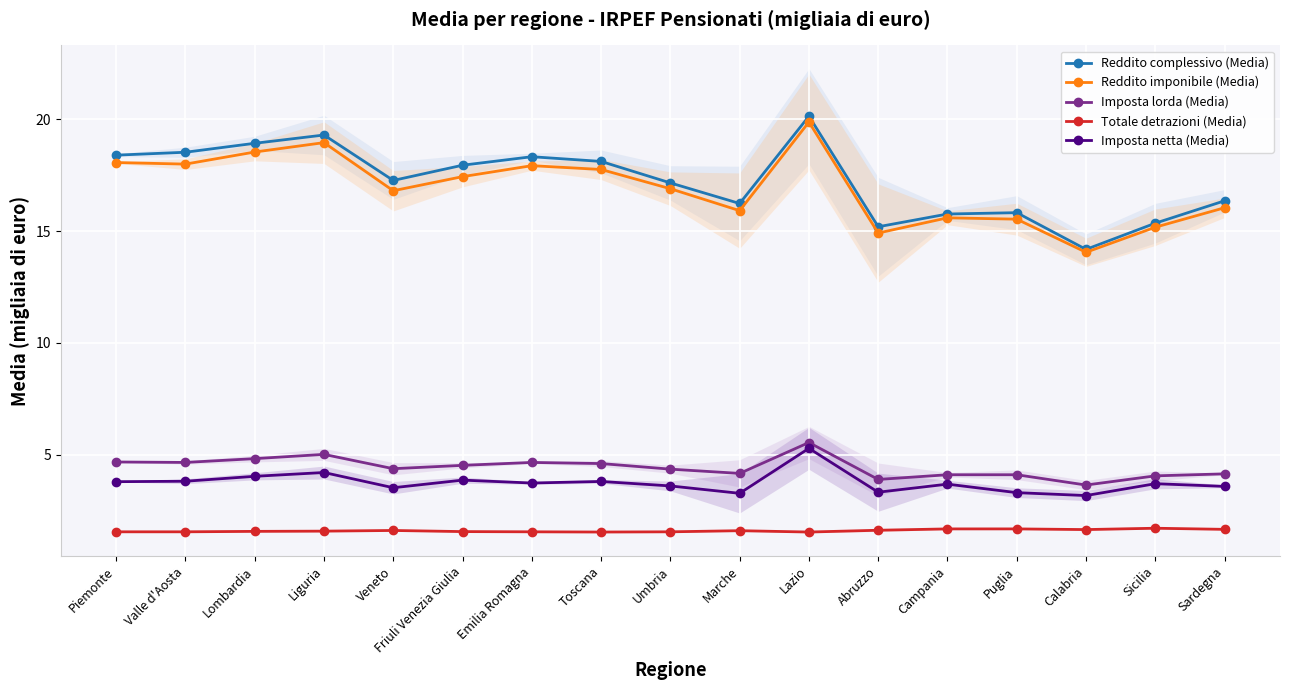

What is the value of the Imposta lorda (Media) point at the 12th from the left?

3.9